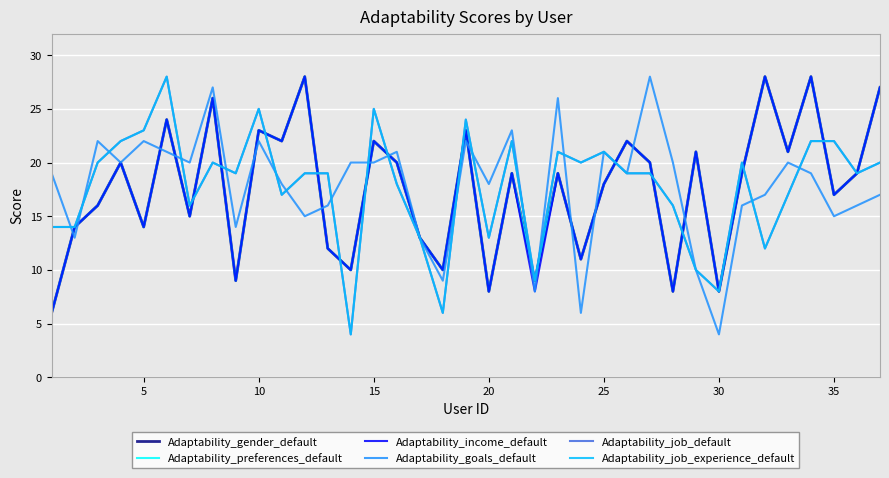

What is the difference between the maximum and second lowest values in the Adaptability_job_experience_default series?

22